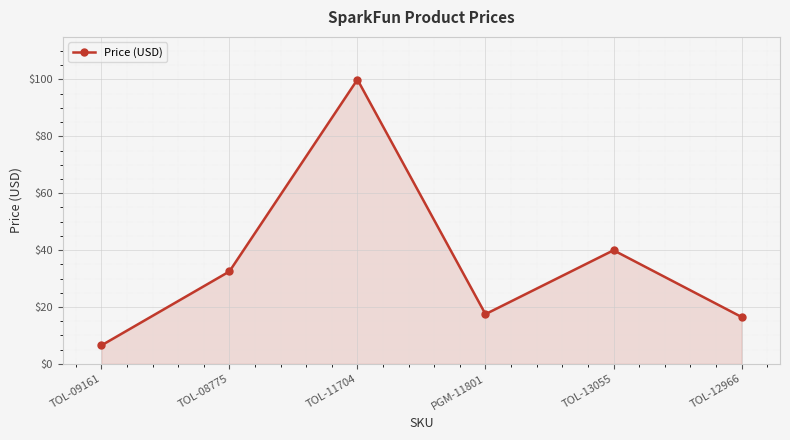

Where is the data nearest to the value 53?

TOL-13055